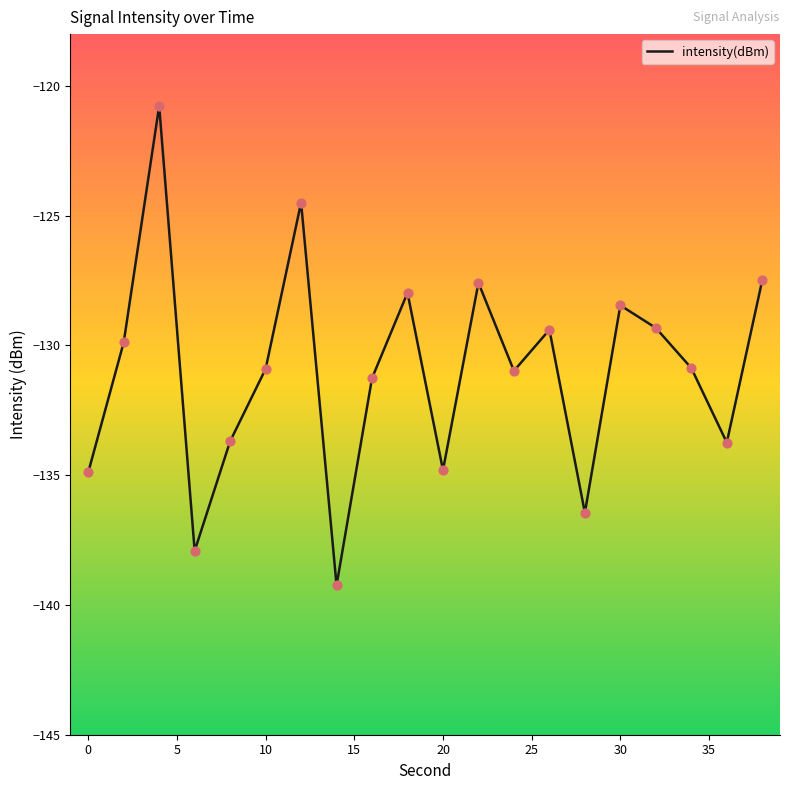

What is the difference between the maximum and minimum values?

18.5